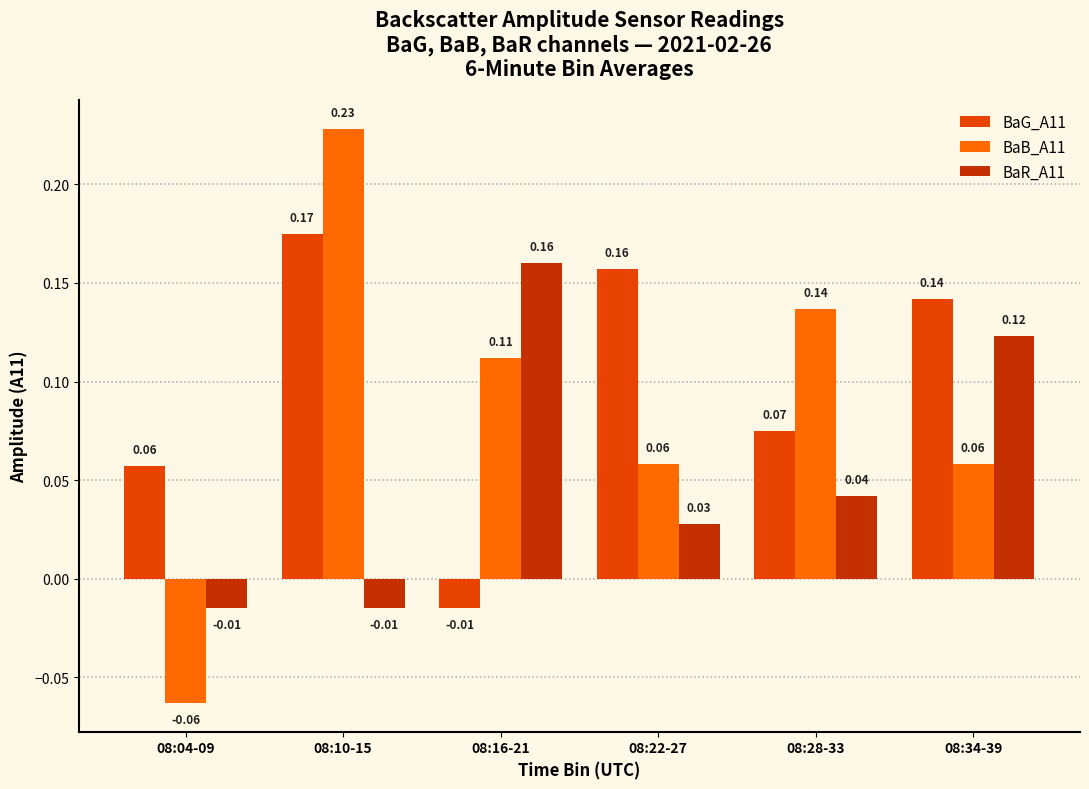

Which series has the largest range (max minus min)?

BaB_A11